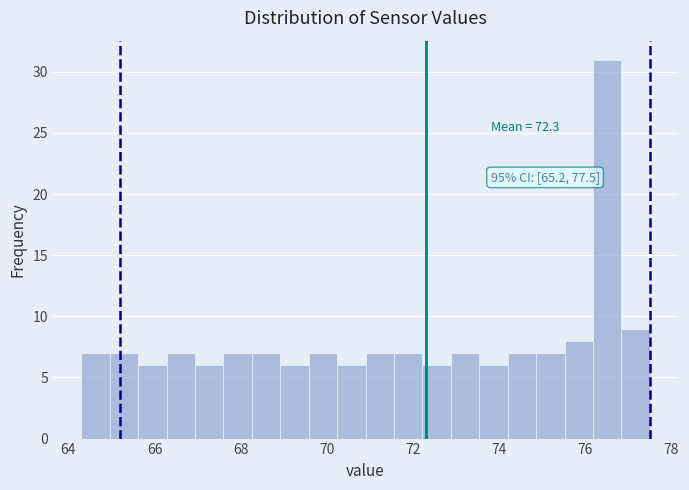

Around what value on the x-axis is the tallest bar? Give the approximate position of its centre, as read against the axis.

76.6